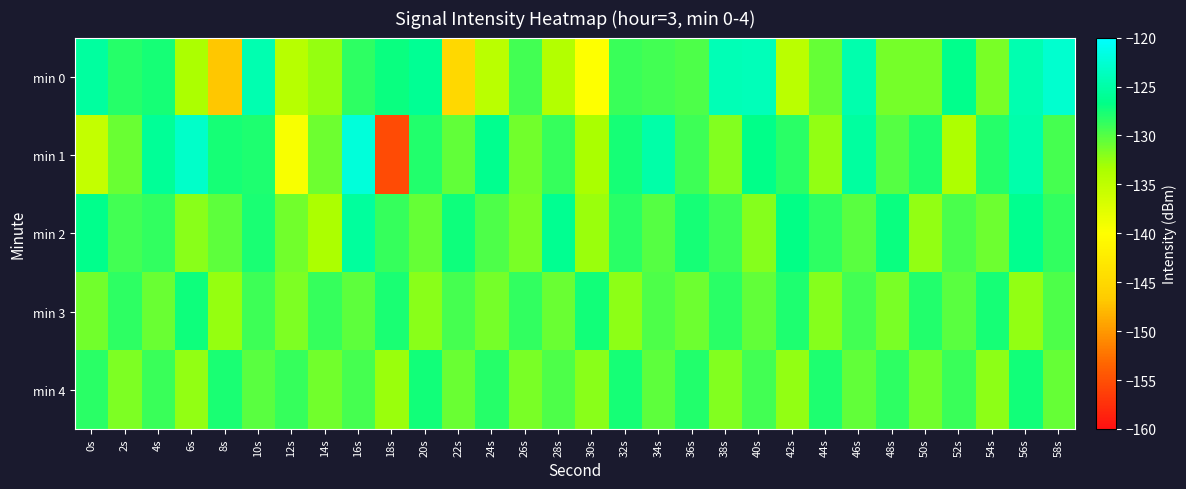

What is the total value across all series at 48s?

-648.5